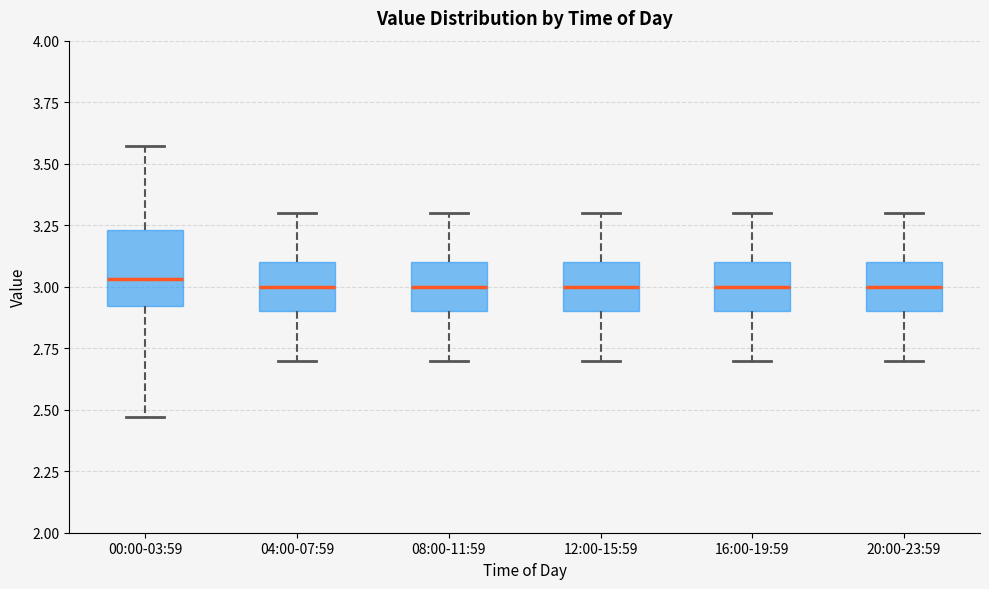

Reading left to right, read every box against the y-axis: the position of its median line, the range the box covers, and the ends of its whiskers. The values are not printed on the chart, so give them approximately, as read against the axis.

00:00-03:59: median 3.05, box 2.90 to 3.25, whiskers 2.45 to 3.55
04:00-07:59: median 3.00, box 2.90 to 3.10, whiskers 2.70 to 3.30
08:00-11:59: median 3.00, box 2.90 to 3.10, whiskers 2.70 to 3.30
12:00-15:59: median 3.00, box 2.90 to 3.10, whiskers 2.70 to 3.30
16:00-19:59: median 3.00, box 2.90 to 3.10, whiskers 2.70 to 3.30
20:00-23:59: median 3.00, box 2.90 to 3.10, whiskers 2.70 to 3.30